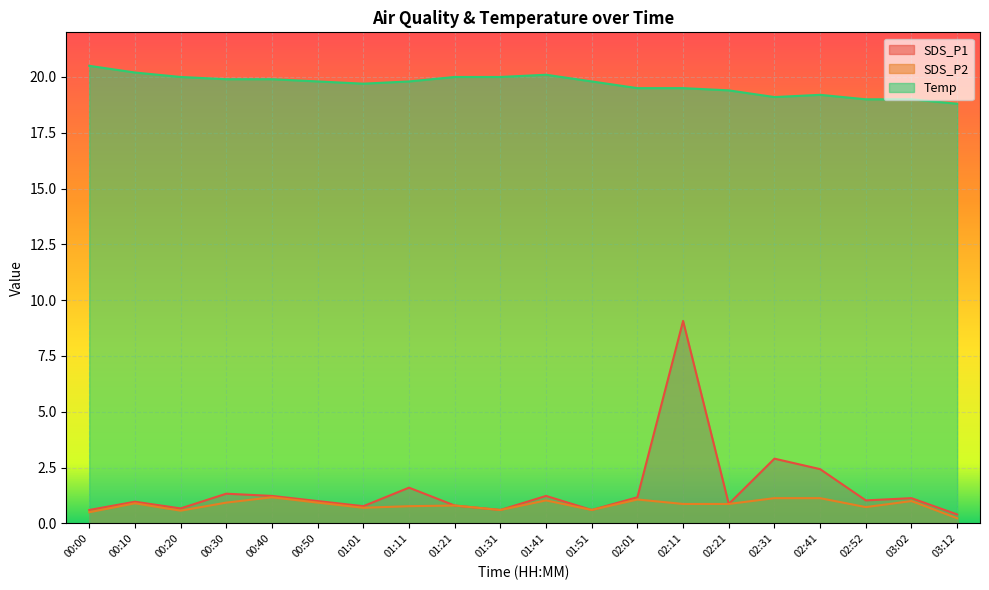

At which category does SDS_P2 reach its first local peak?

00:10